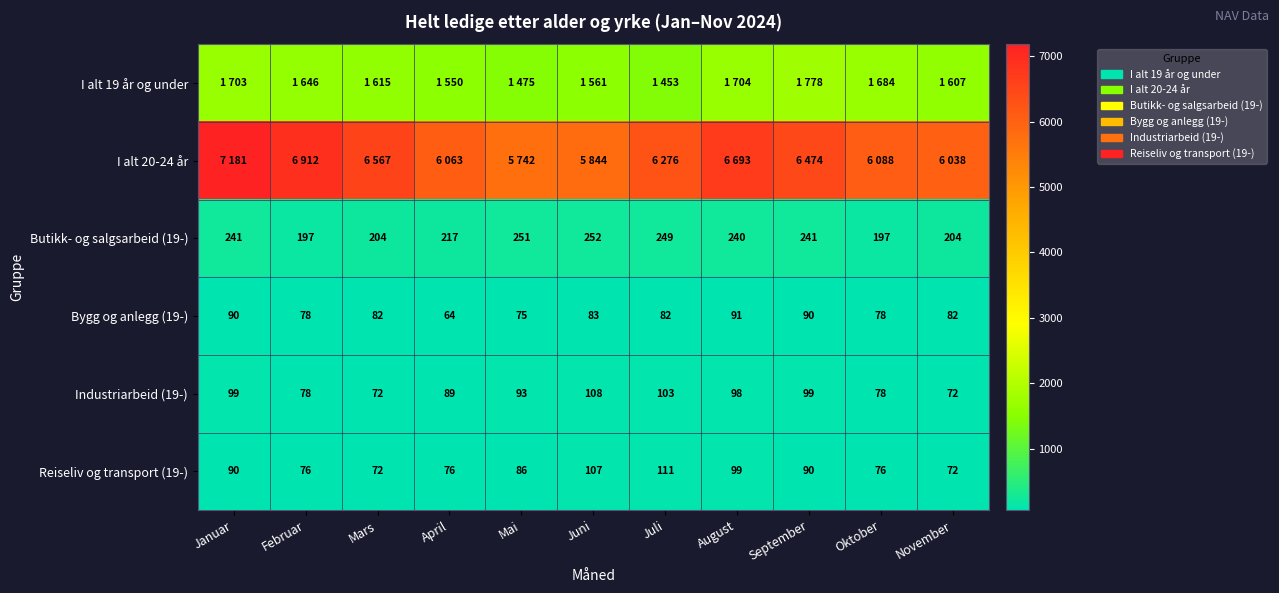

True or false: Reiseliv og transport (19-) has a value of 155 at Januar.

False